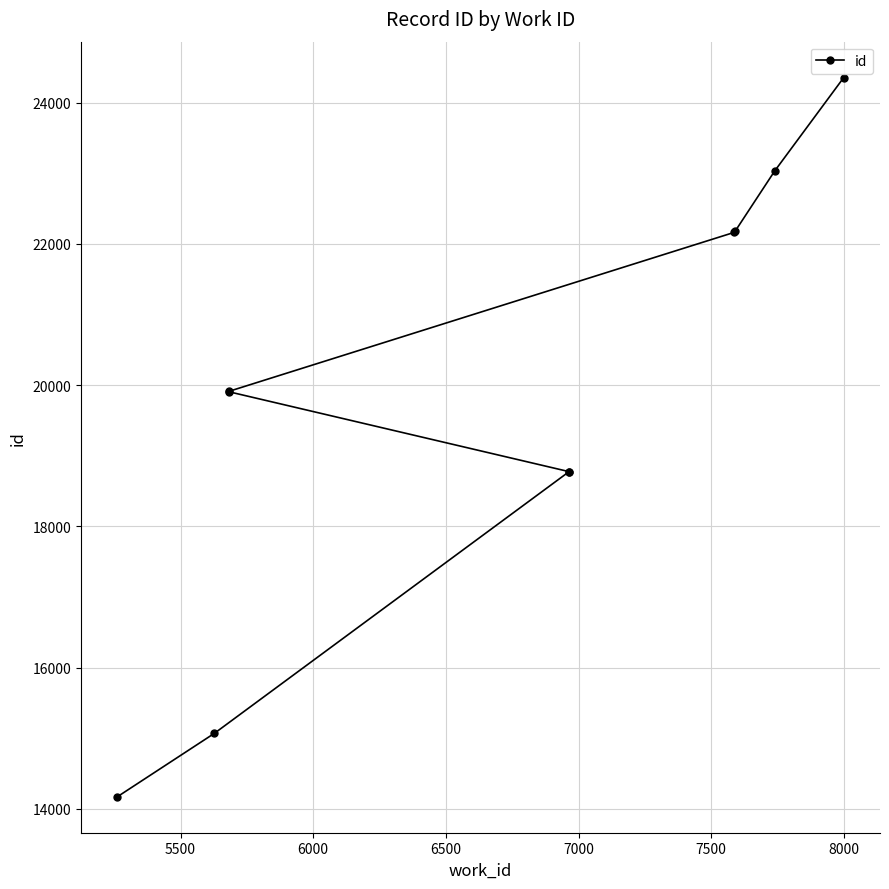

Reading right to left, what are all the values shown in this chart?

24355	23033	22180	22162	19911	19908	18776	18775	15071	14172